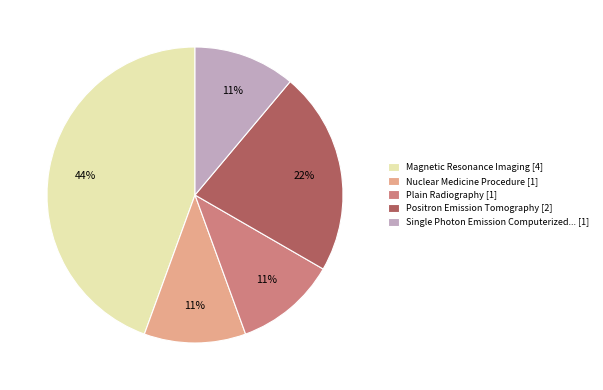

To the nearest percent, what is the difference between the largest and smallest slice percentages?

33%